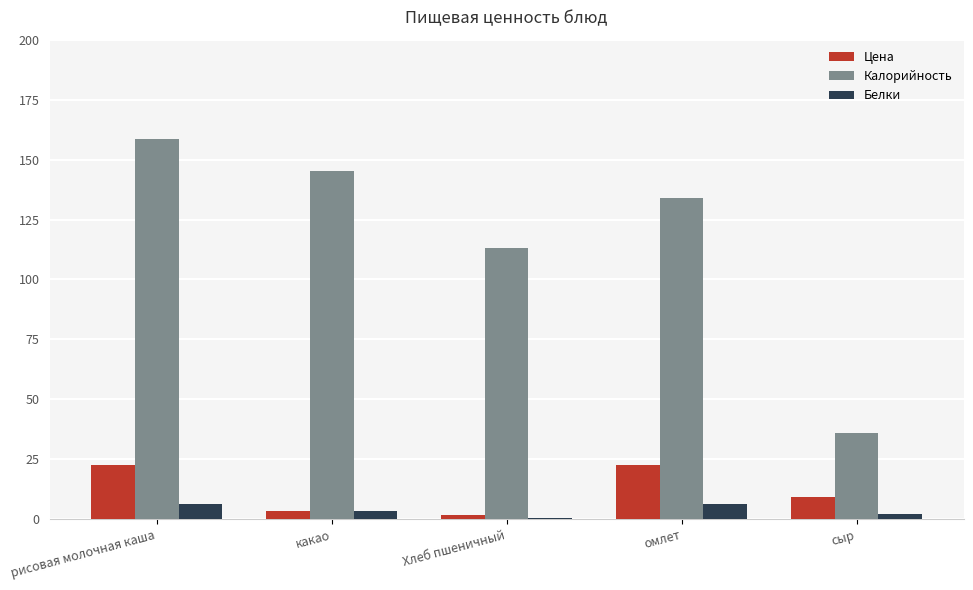

Which series changed the most between рисовая молочная каша and омлет?

Калорийность